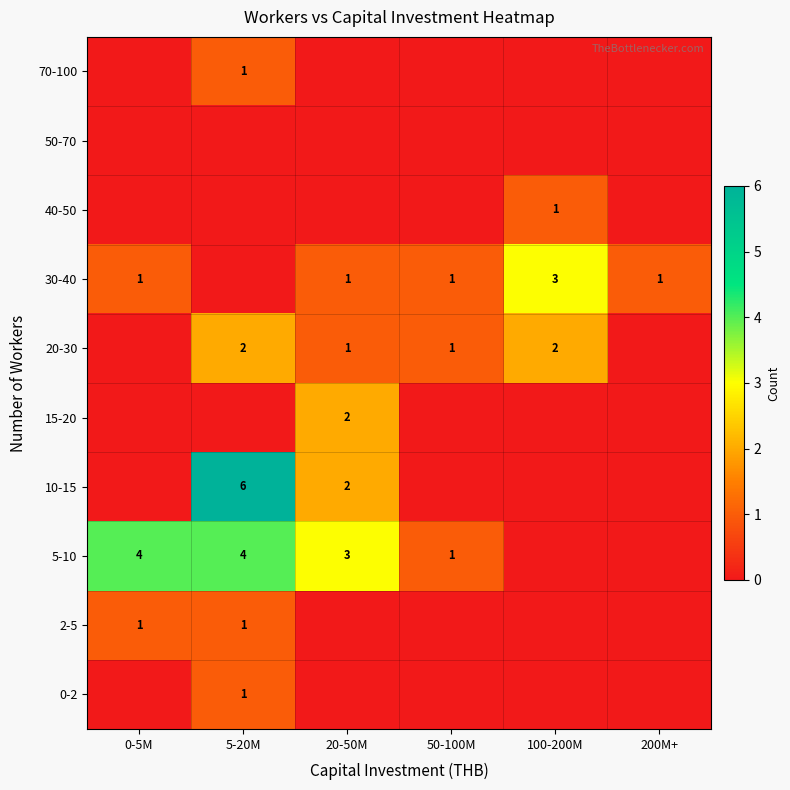

The value of 5-10 at 20-50M is 3. True or false?

True